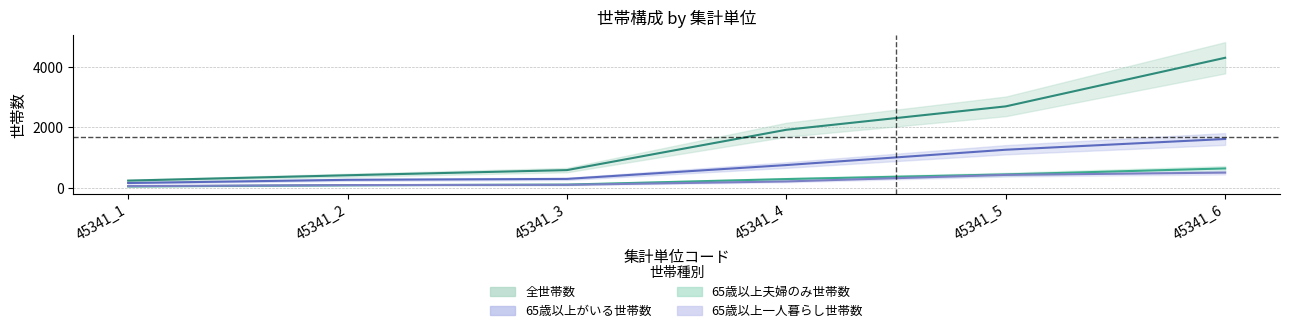

At which label is 全世帯数 closest to 2270?

45341_4